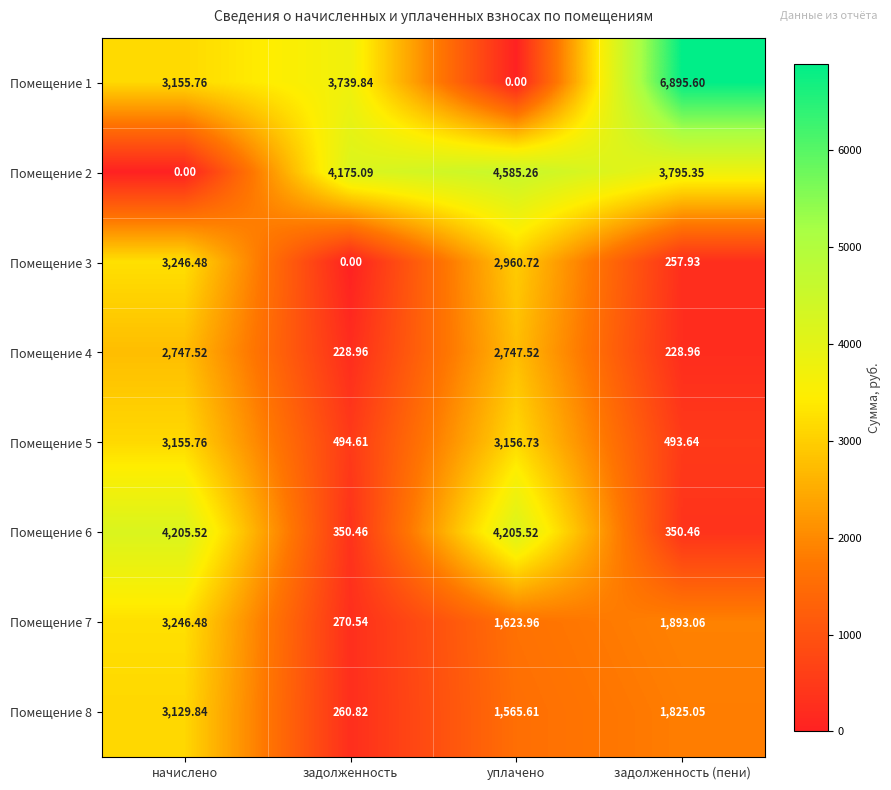

What is the total value across all series at задолженность?

9520.3